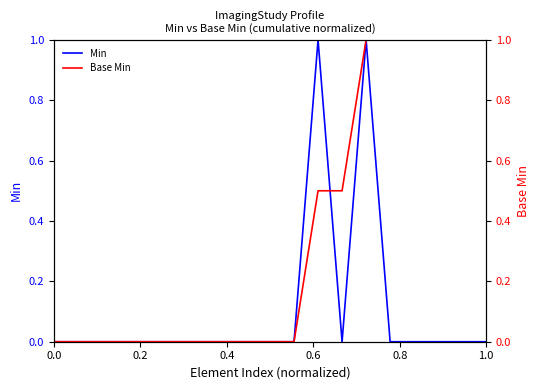

Which series ends up on top after the final intersection of Base Min and Min?

Base Min